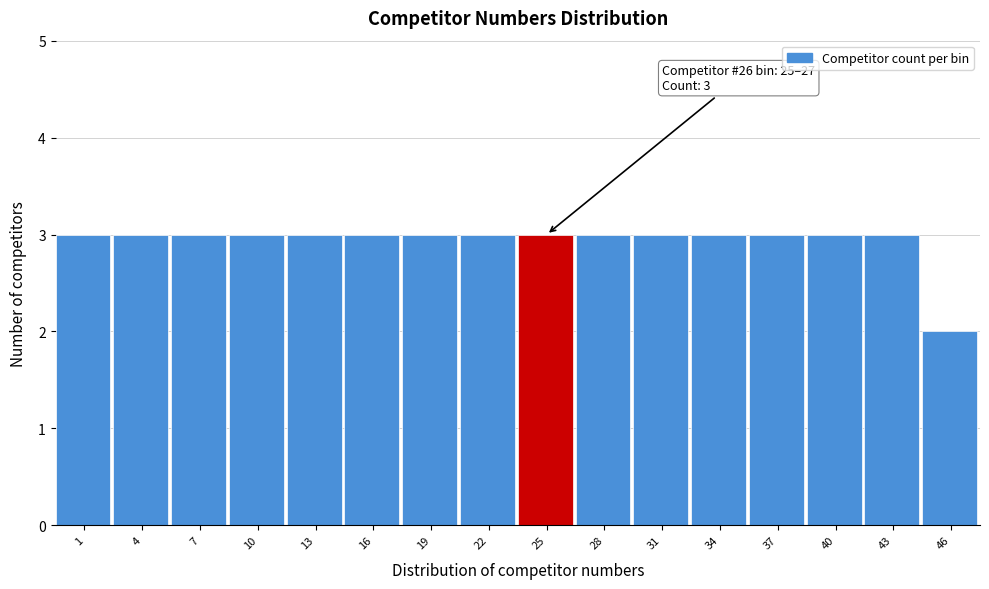

Reading left to right, list all the values displayed in this chart.

1=3	4=3	7=3	10=3	13=3	16=3	19=3	22=3	25=3	28=3	31=3	34=3	37=3	40=3	43=3	46=2